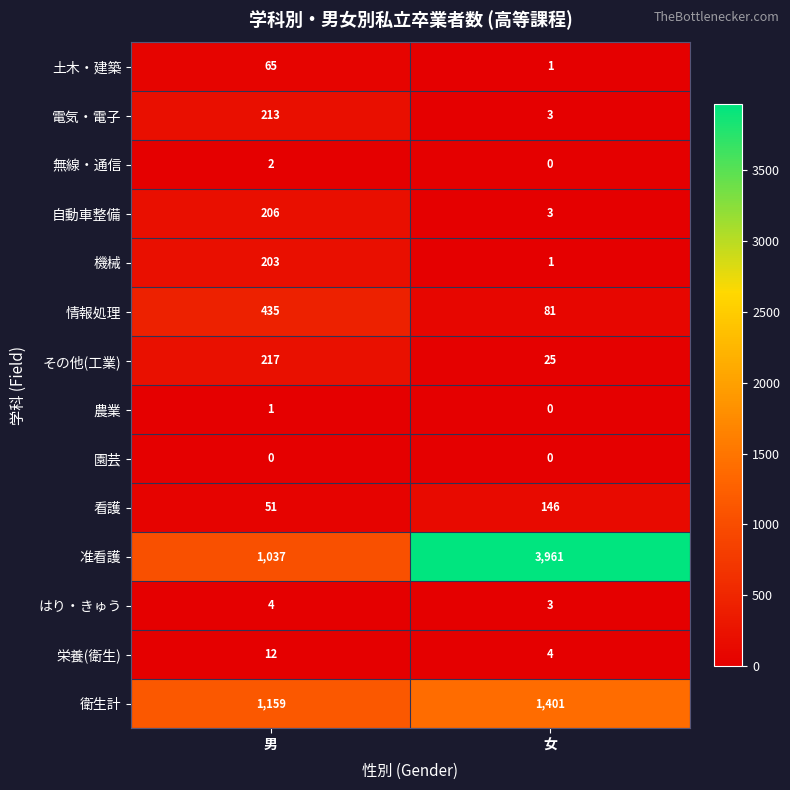

What is the sum of the 自動車整備 values at 女 and 男?

209